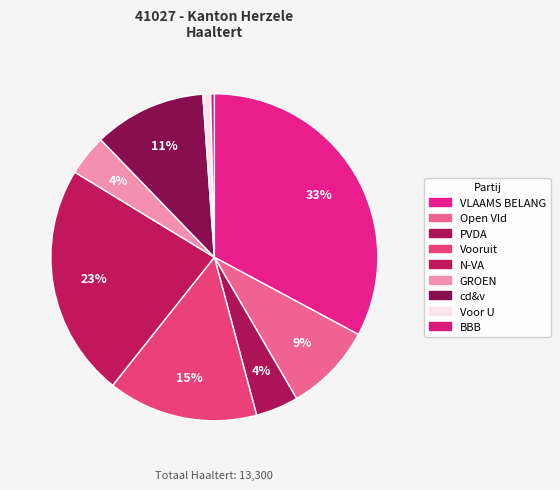

To the nearest percent, what is the difference between the largest and smallest slice percentages?

32%